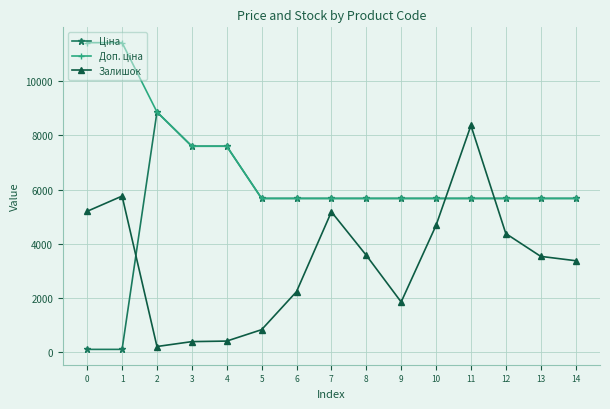

What is the difference between the highest and lowest values at 13?

2133.8